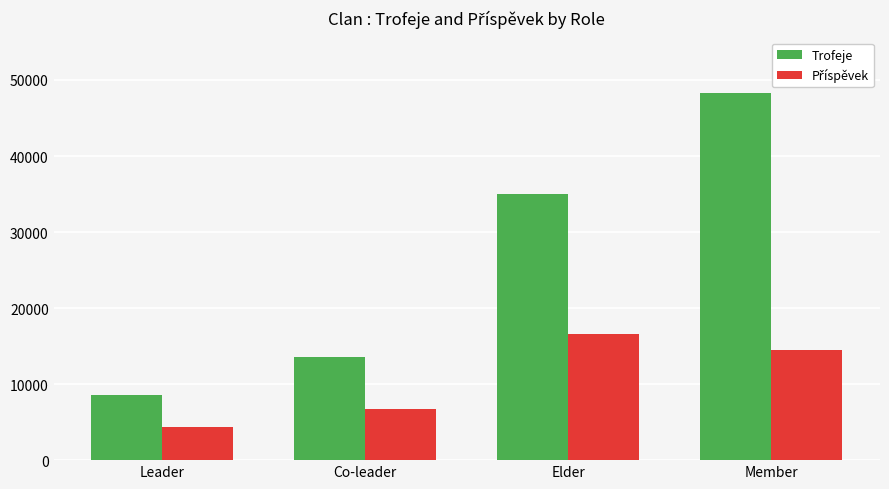

The value of Trofeje at Co-leader is 13503. True or false?

True